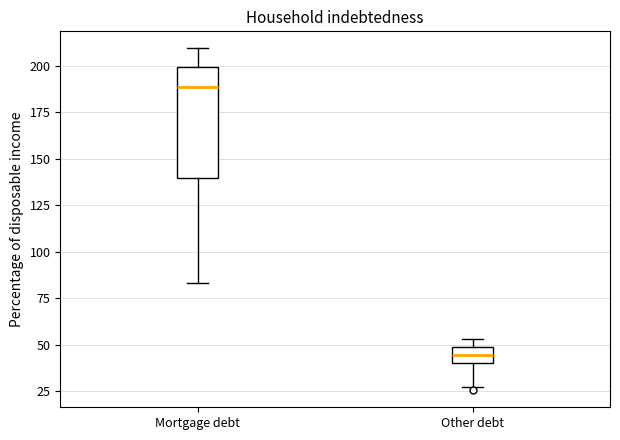

Where does the median line of the box for Other debt sit on the y-axis? The values are not printed on the chart, so give them approximately, as read against the axis.

45